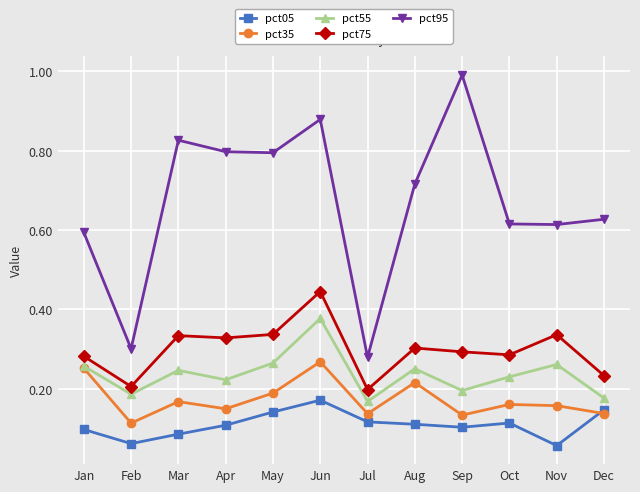

At how many categories does at least one series exceed 0?

12